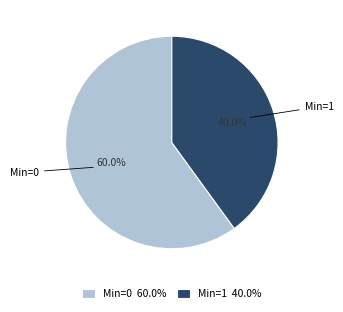

Is there a majority slice in this chart?

Yes